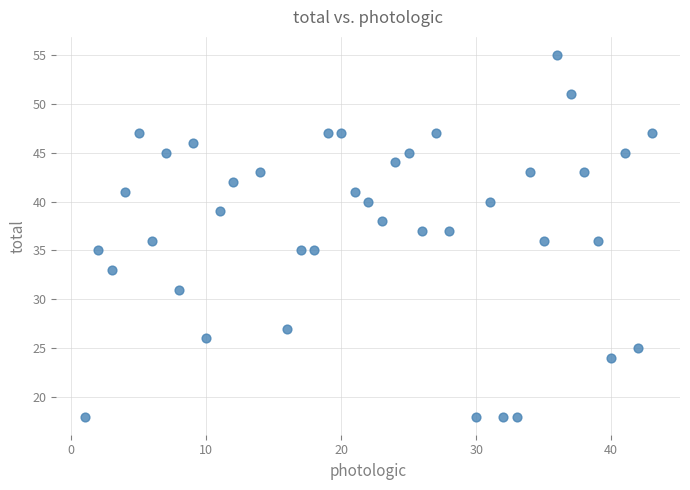

What is the range of Y values (max minus min)?

37